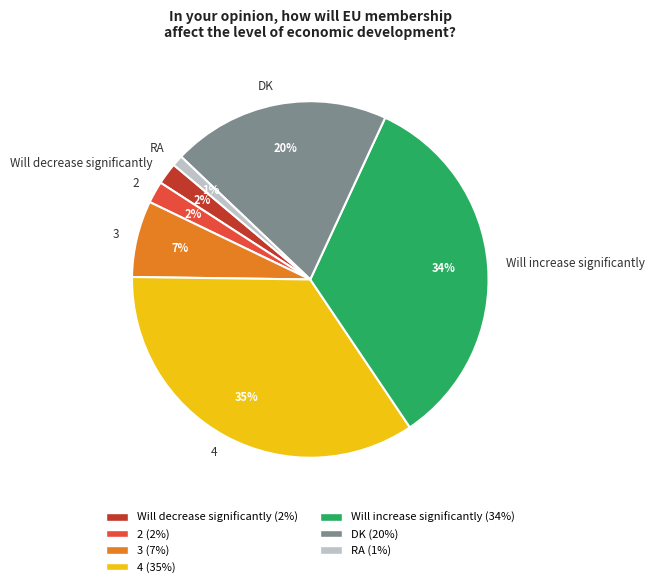

To the nearest percent, what is the combined percentage of 3 and RA?

8%